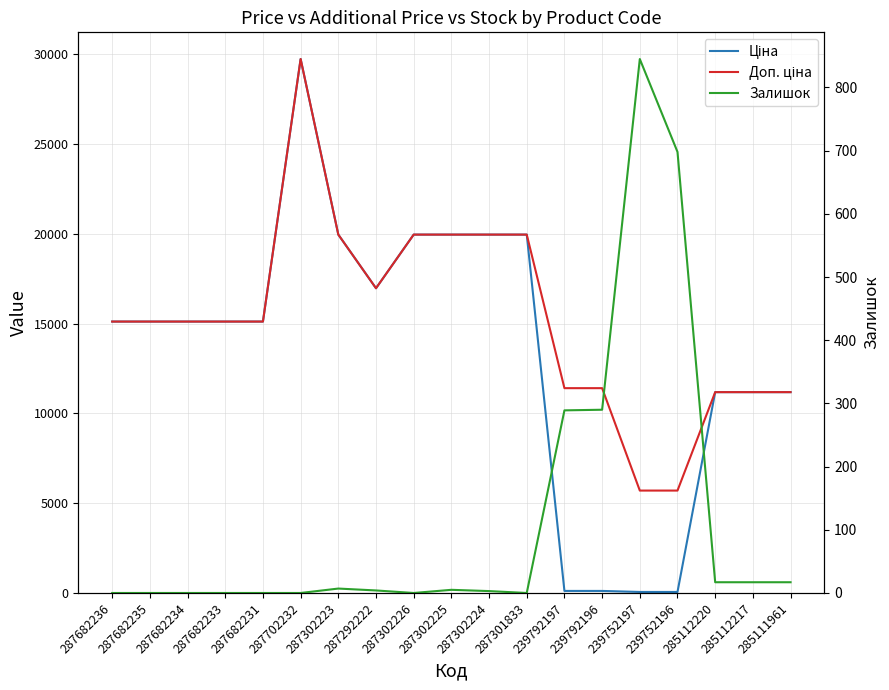

True or false: Доп. ціна and Ціна cross at least once.

False